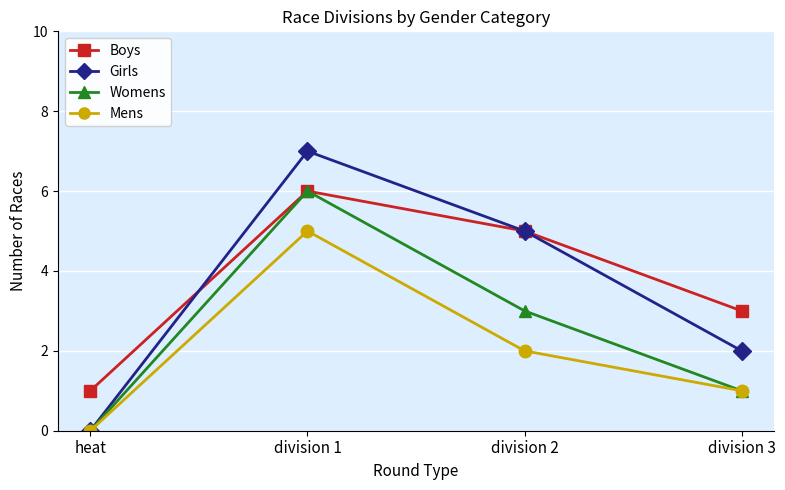

True or false: Boys has a value of 1 at heat.

True